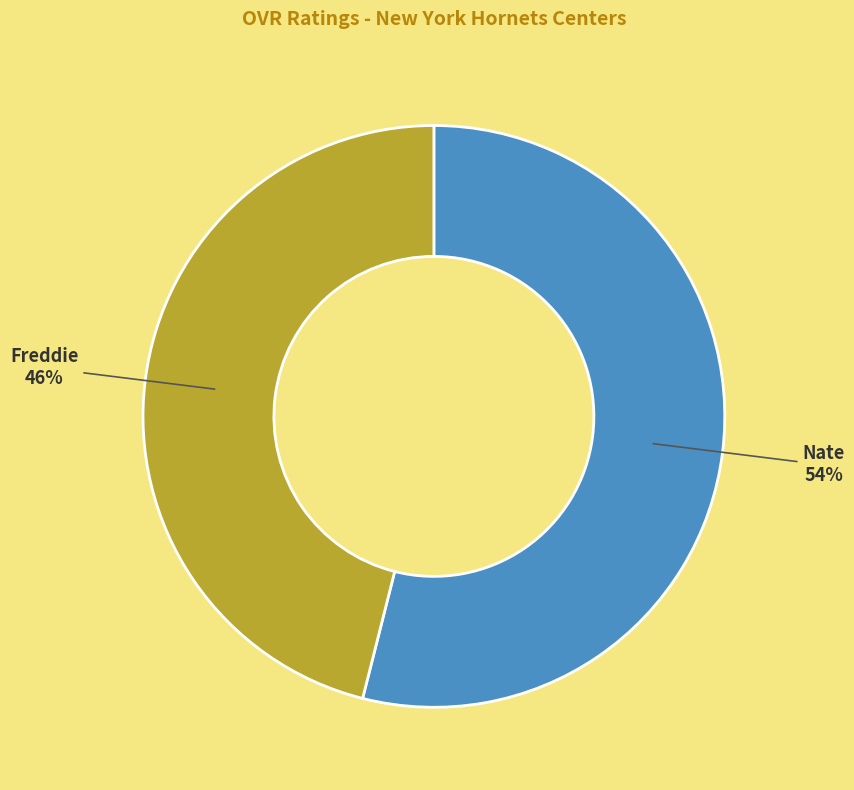

To the nearest percent, what percentage of the pie is Freddie?

46%